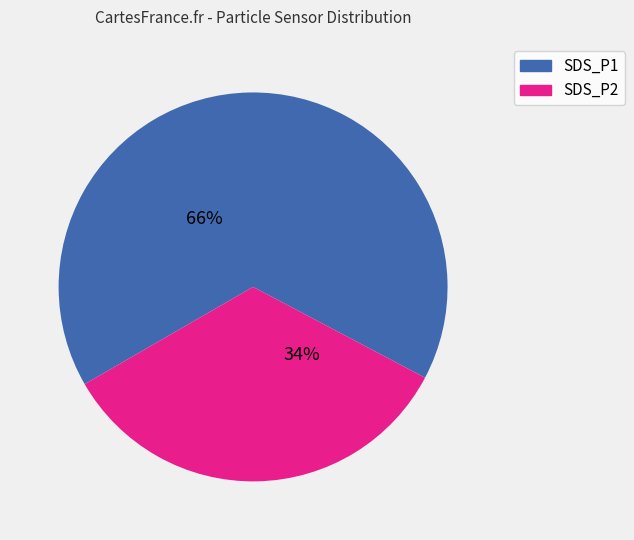

Which slice is the smallest?

SDS_P2